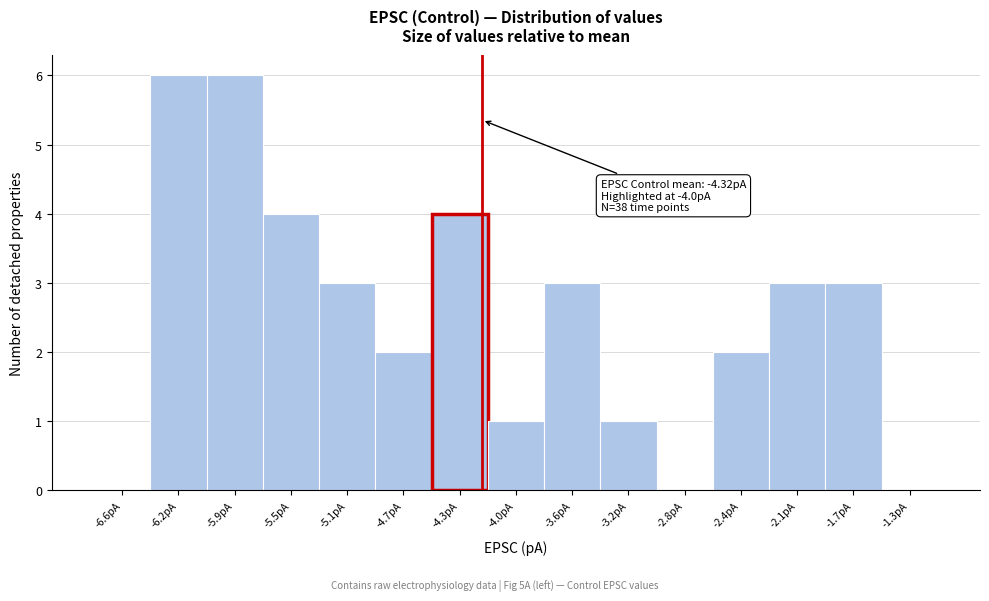

Reading left to right, extract all data points from this chart.

-6.6pA=0	-6.2pA=6	-5.9pA=6	-5.5pA=4	-5.1pA=3	-4.7pA=2	-4.3pA=4	-4.0pA=1	-3.6pA=3	-3.2pA=1	-2.8pA=0	-2.4pA=2	-2.1pA=3	-1.7pA=3	-1.3pA=0